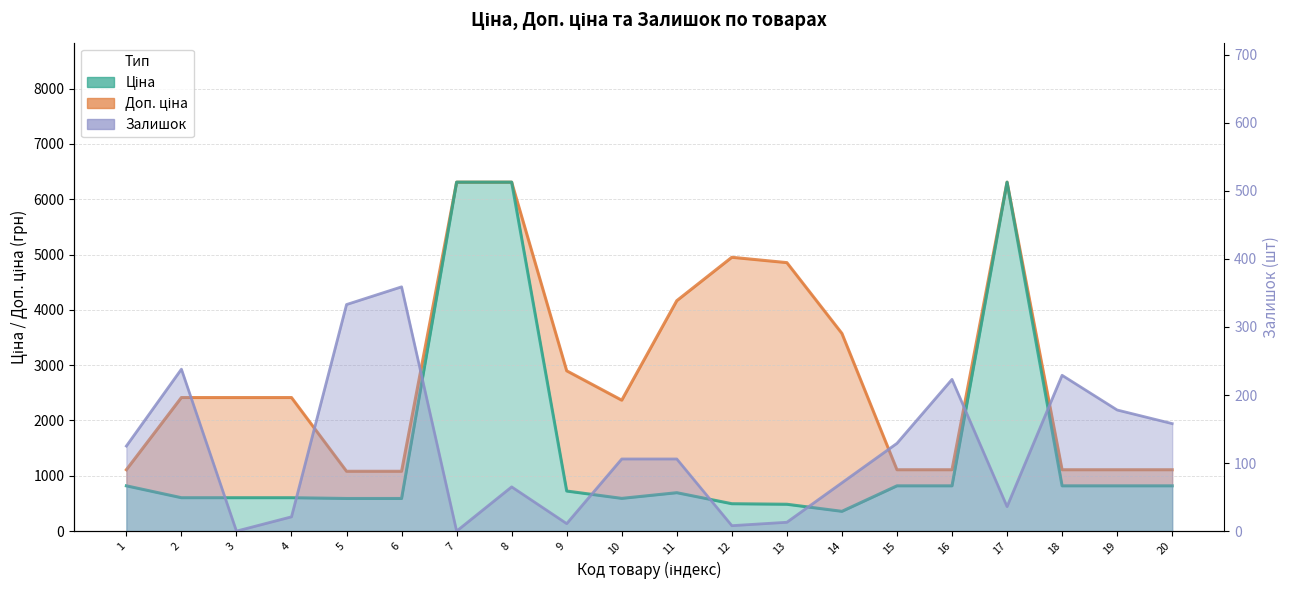

What is the spread (max minus min) of values at 15?

980.2